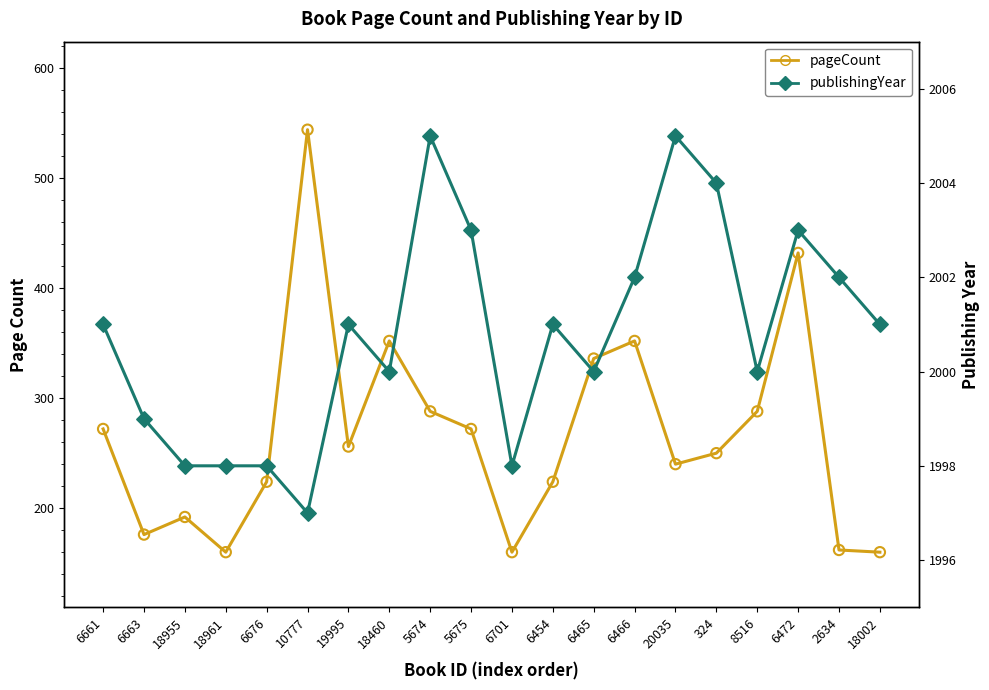

At which category is the sum across all series the highest?

10777